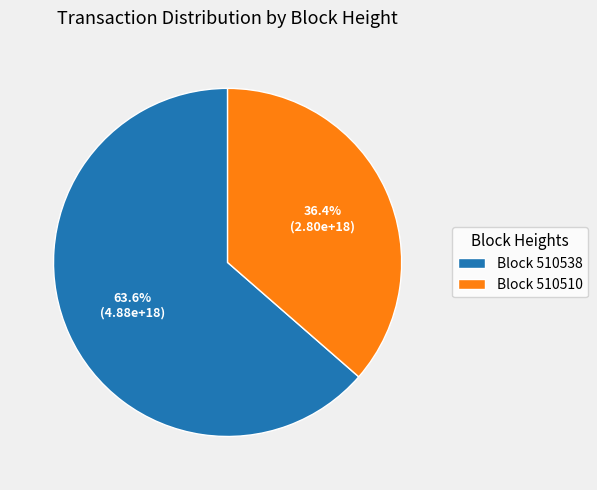

To the nearest percent, what is the average slice percentage?

50%